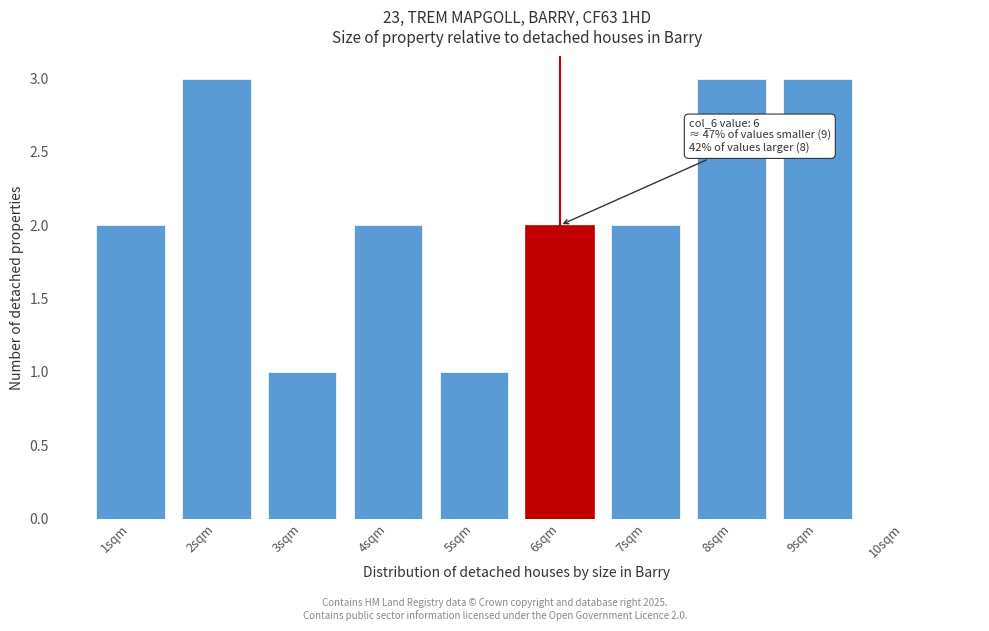

Reading left to right, extract all data points from this chart.

1sqm=2	2sqm=3	3sqm=1	4sqm=2	5sqm=1	6sqm=2	7sqm=2	8sqm=3	9sqm=3	10sqm=0